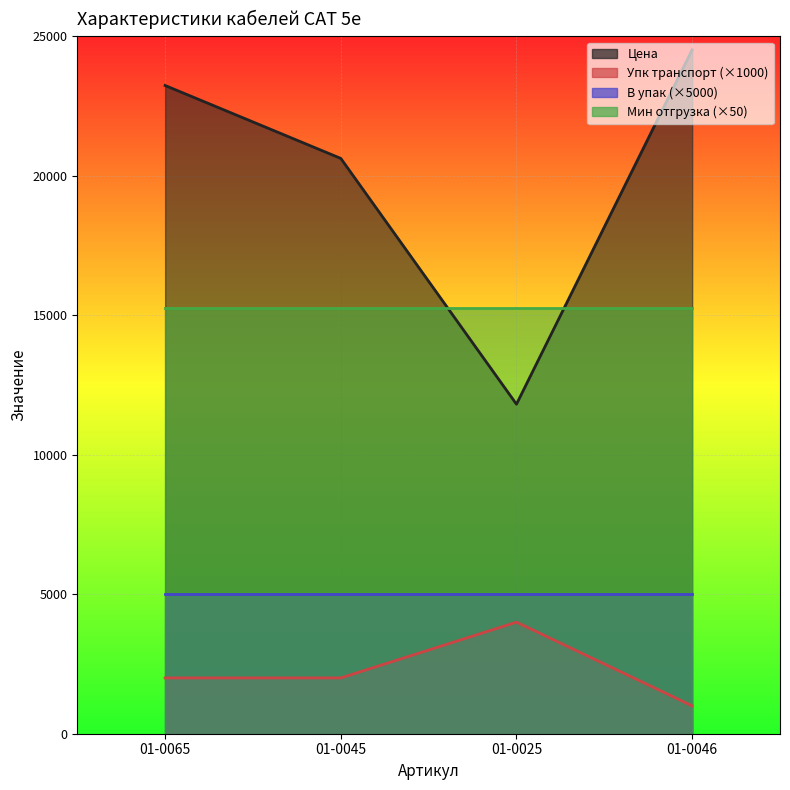

Is the value of Упк транспорт at 01-0046 greater than the value of Цена at 01-0065?

No